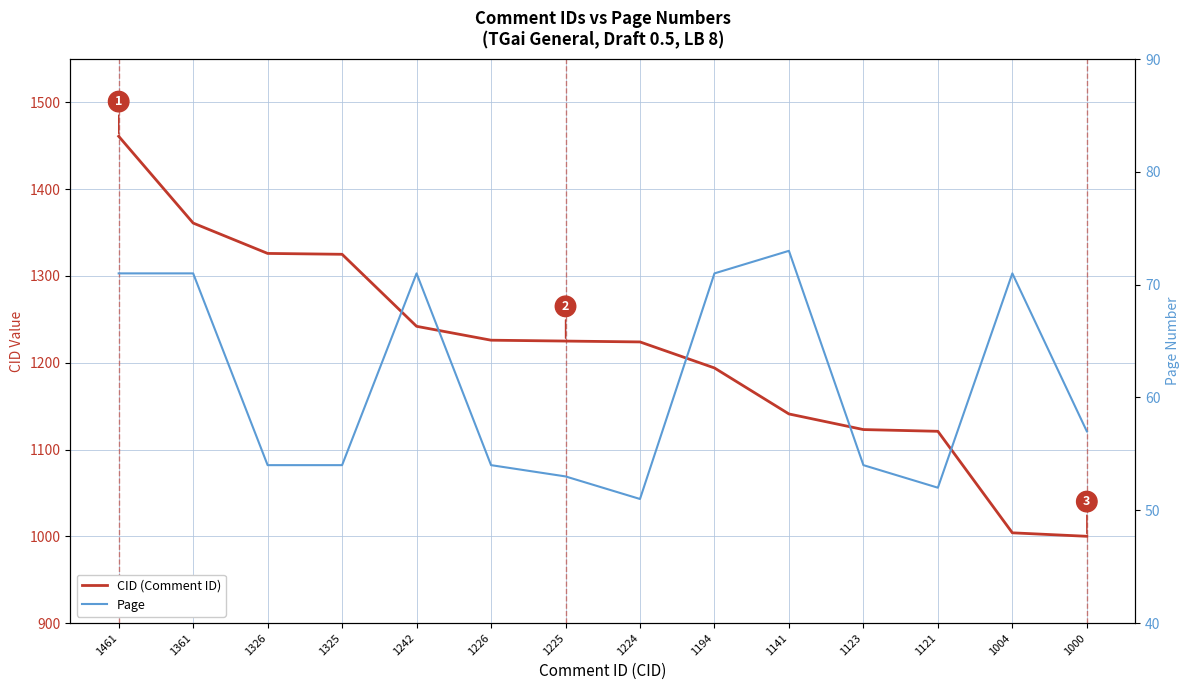

What is the difference between the second highest and minimum values in the CID (Comment ID) series?

361